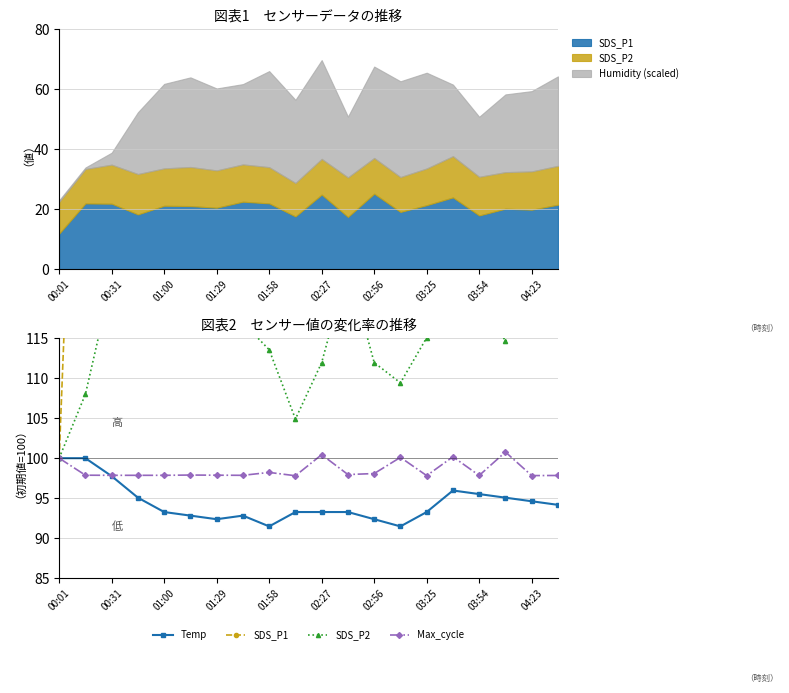

Is it true that Max_cycle equals 97.8 at 03:54?

True